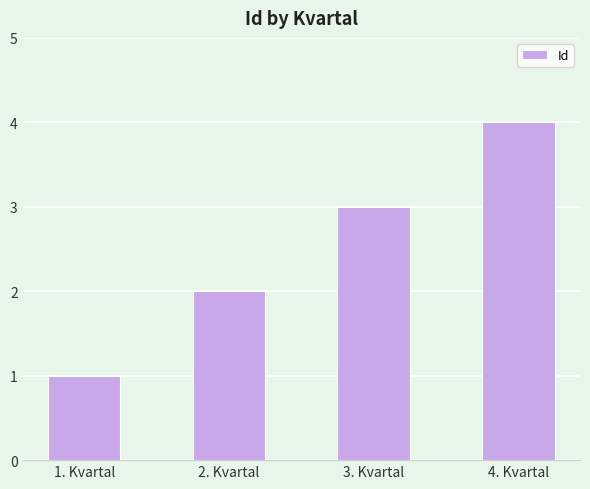

What is the difference between the maximum and minimum values?

3